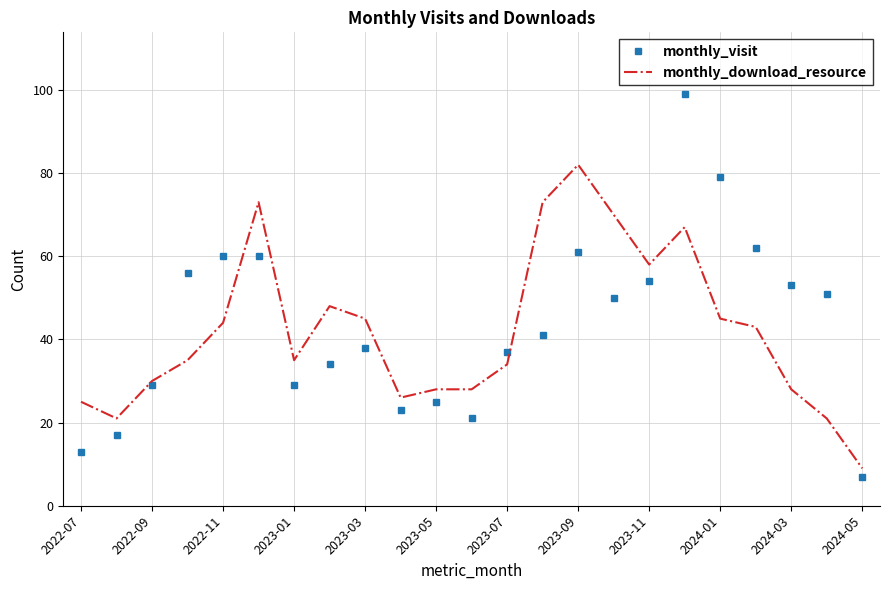

Which series has the widest spread of values?

monthly_visit